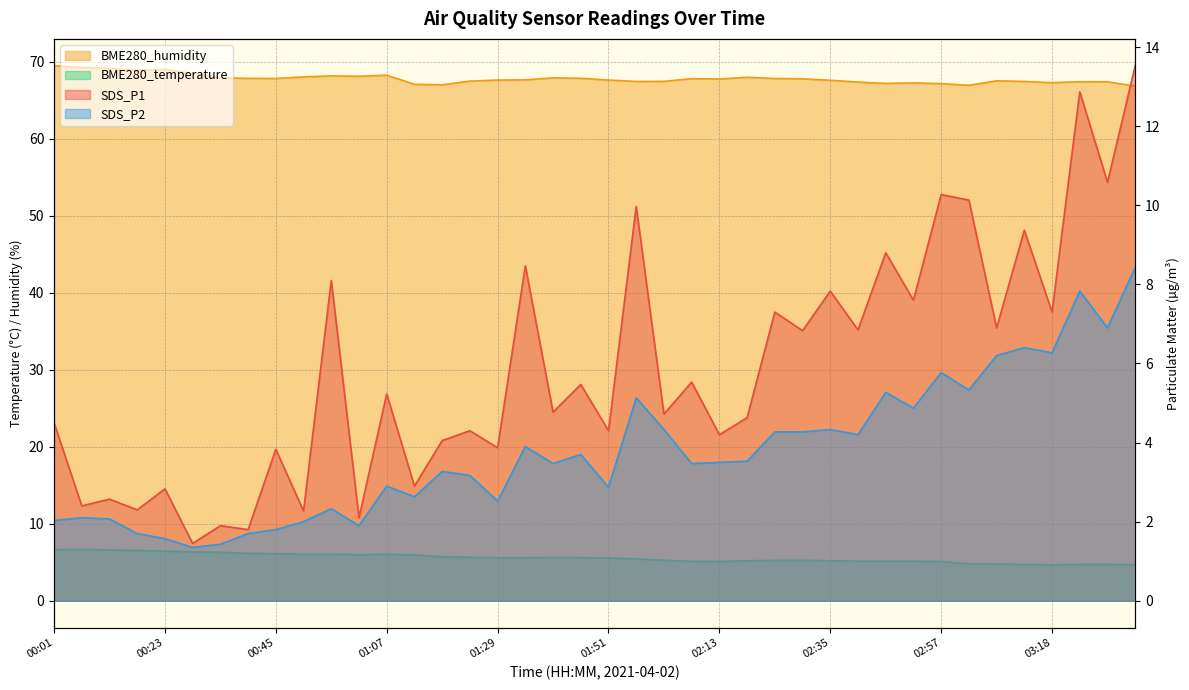

At how many categories does at least one series exceed 18?

40